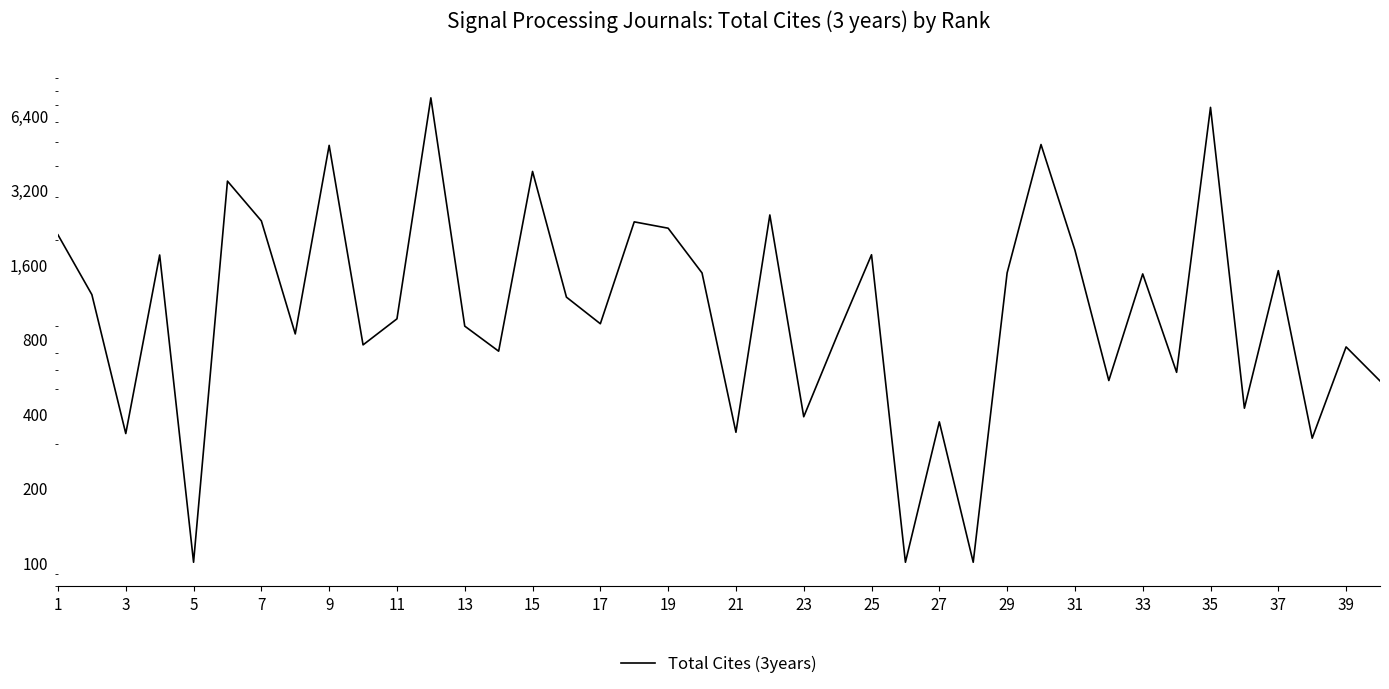

Count the number of data series in this chart.

1